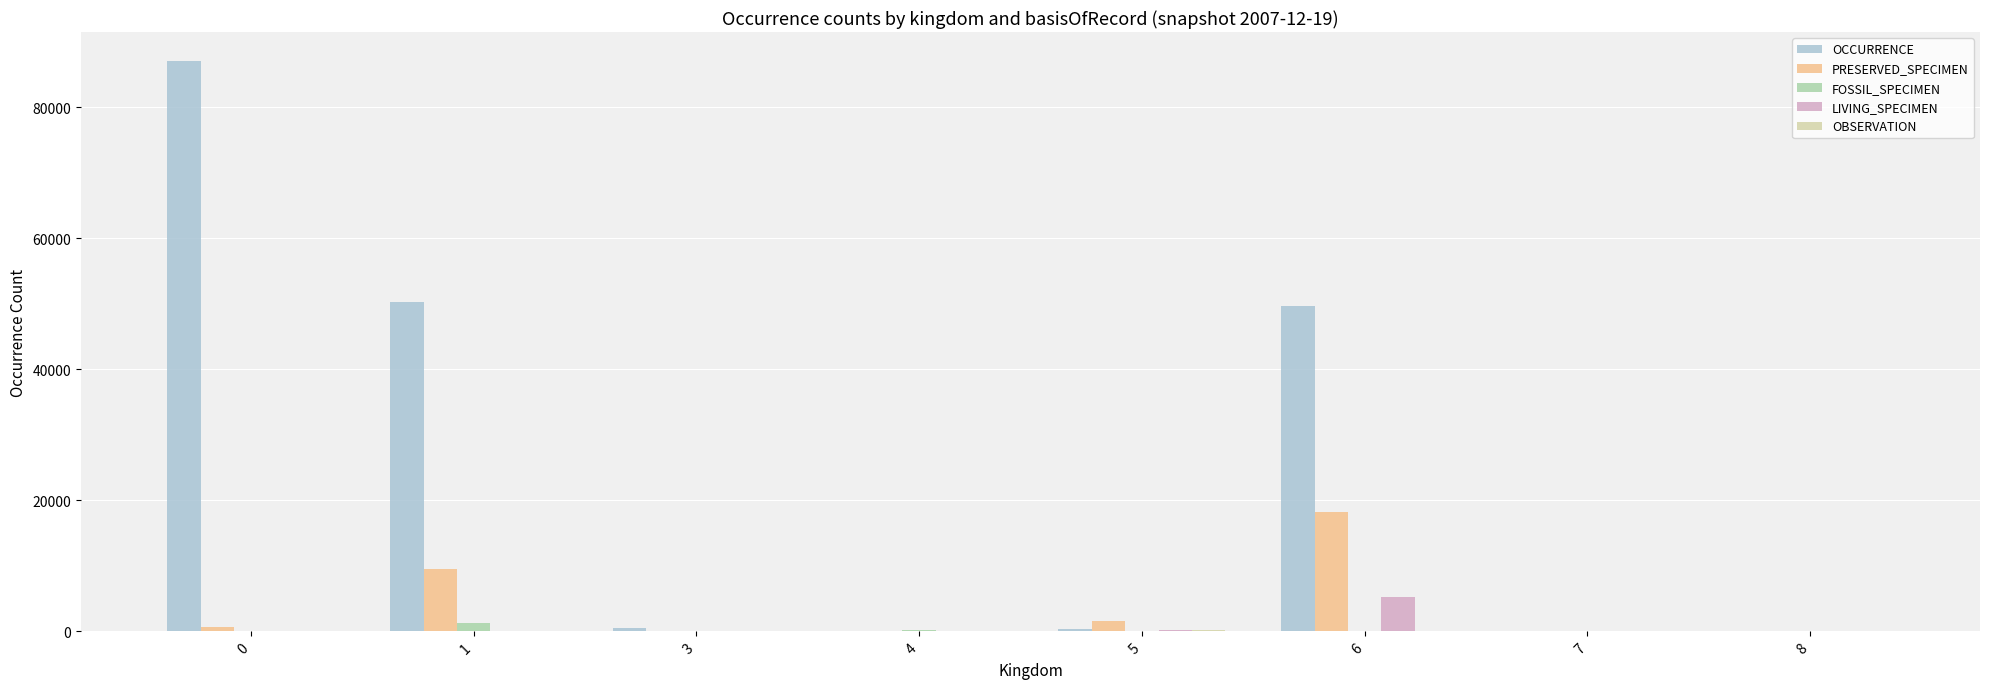

How many categories are shown in the chart?

8